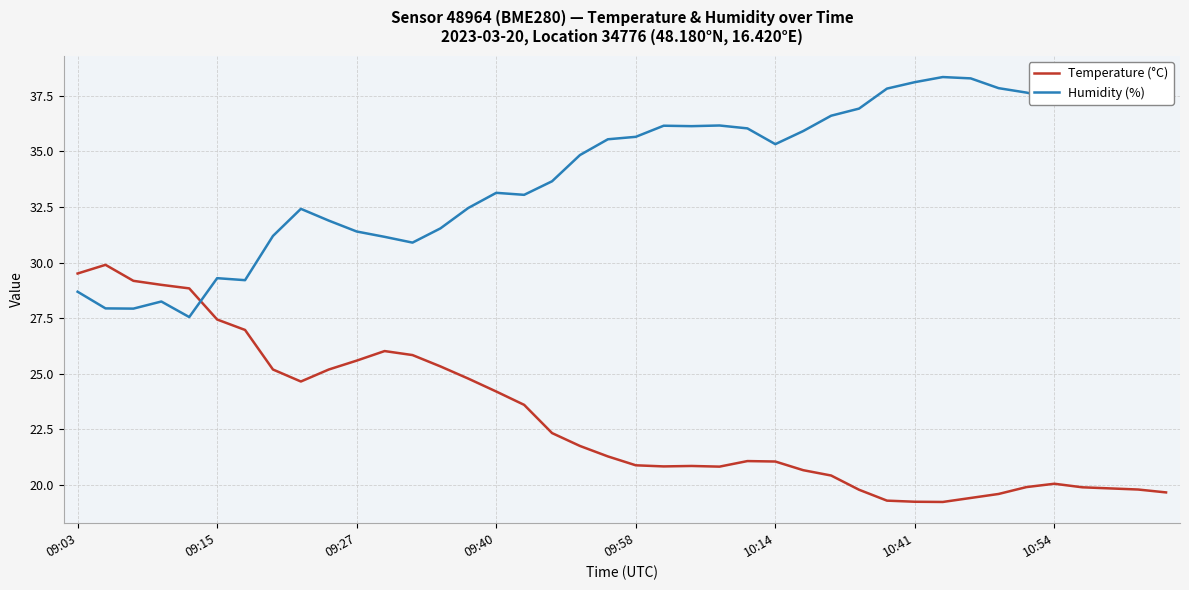

After their last crossing, which series has the higher values: Temperature (°C) or Humidity (%)?

Humidity (%)